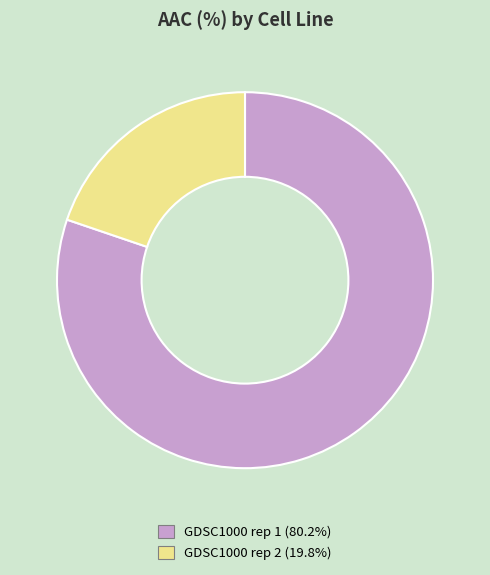

Do GDSC1000 rep 1 and GDSC1000 rep 2 together represent more than half of the pie?

Yes